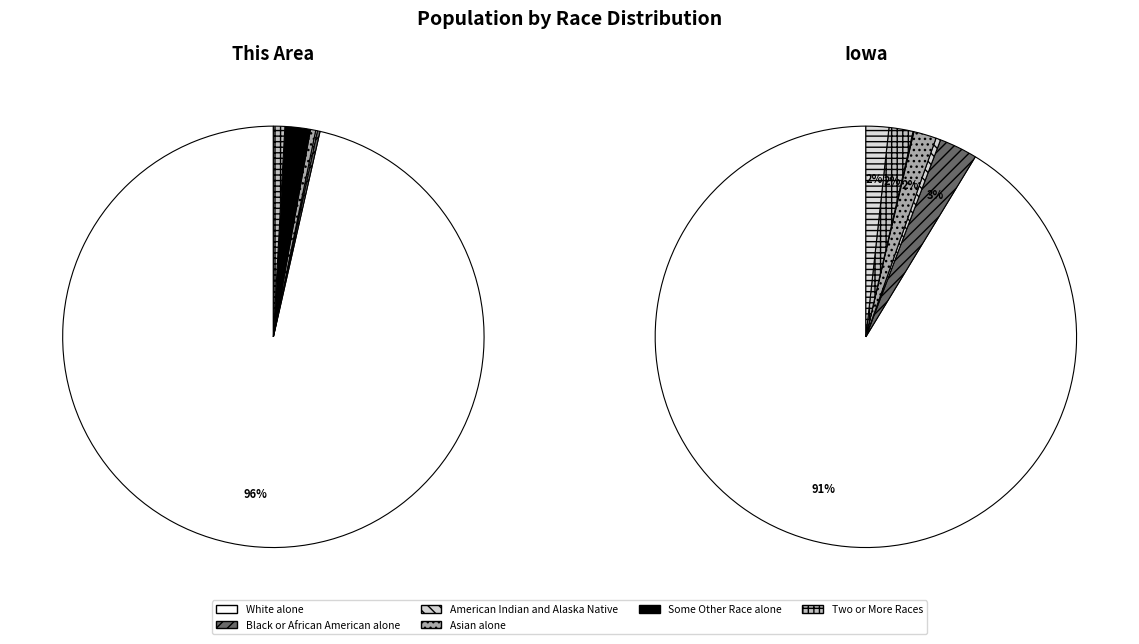

Is the sum of Native Hawaiian and Other Pacific Islander and American Indian and Alaska Native greater than half?

No